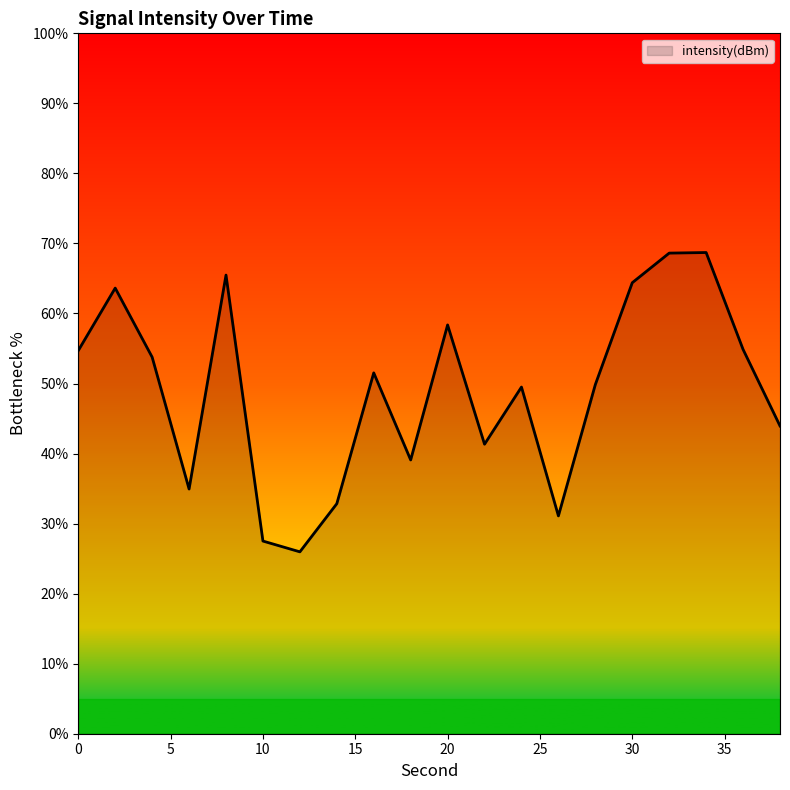

What is the maximum value shown in the chart?

68.7